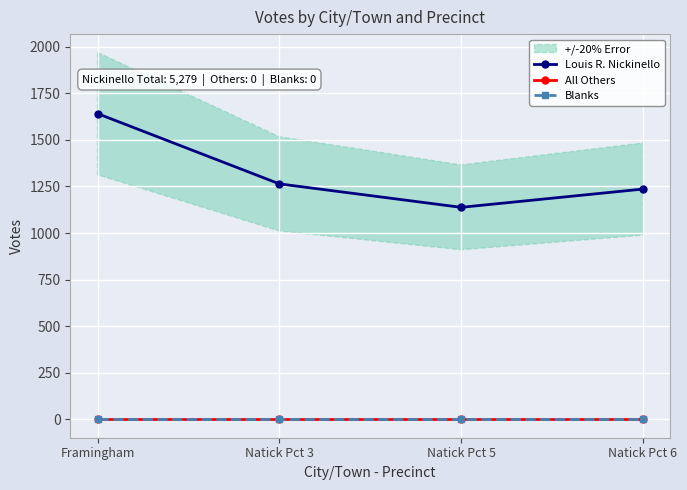

How many lines are shown in the chart?

3